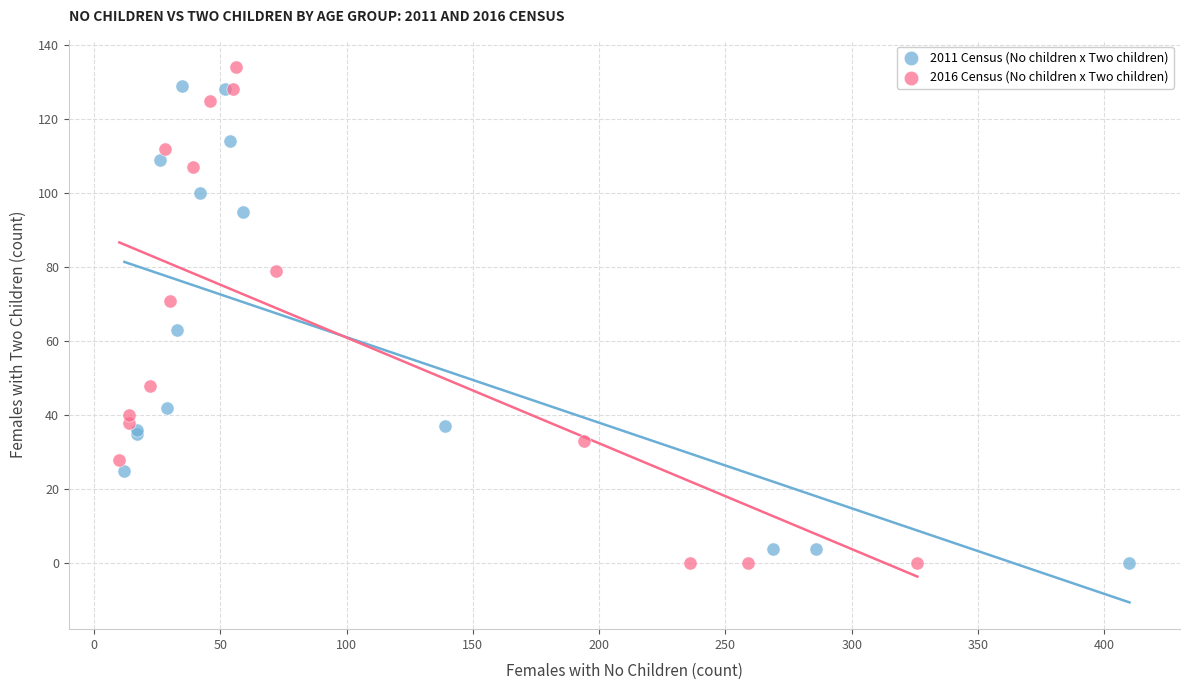

What are all the series names shown in the legend?

2011 Census (No children x Two children), 2016 Census (No children x Two children)